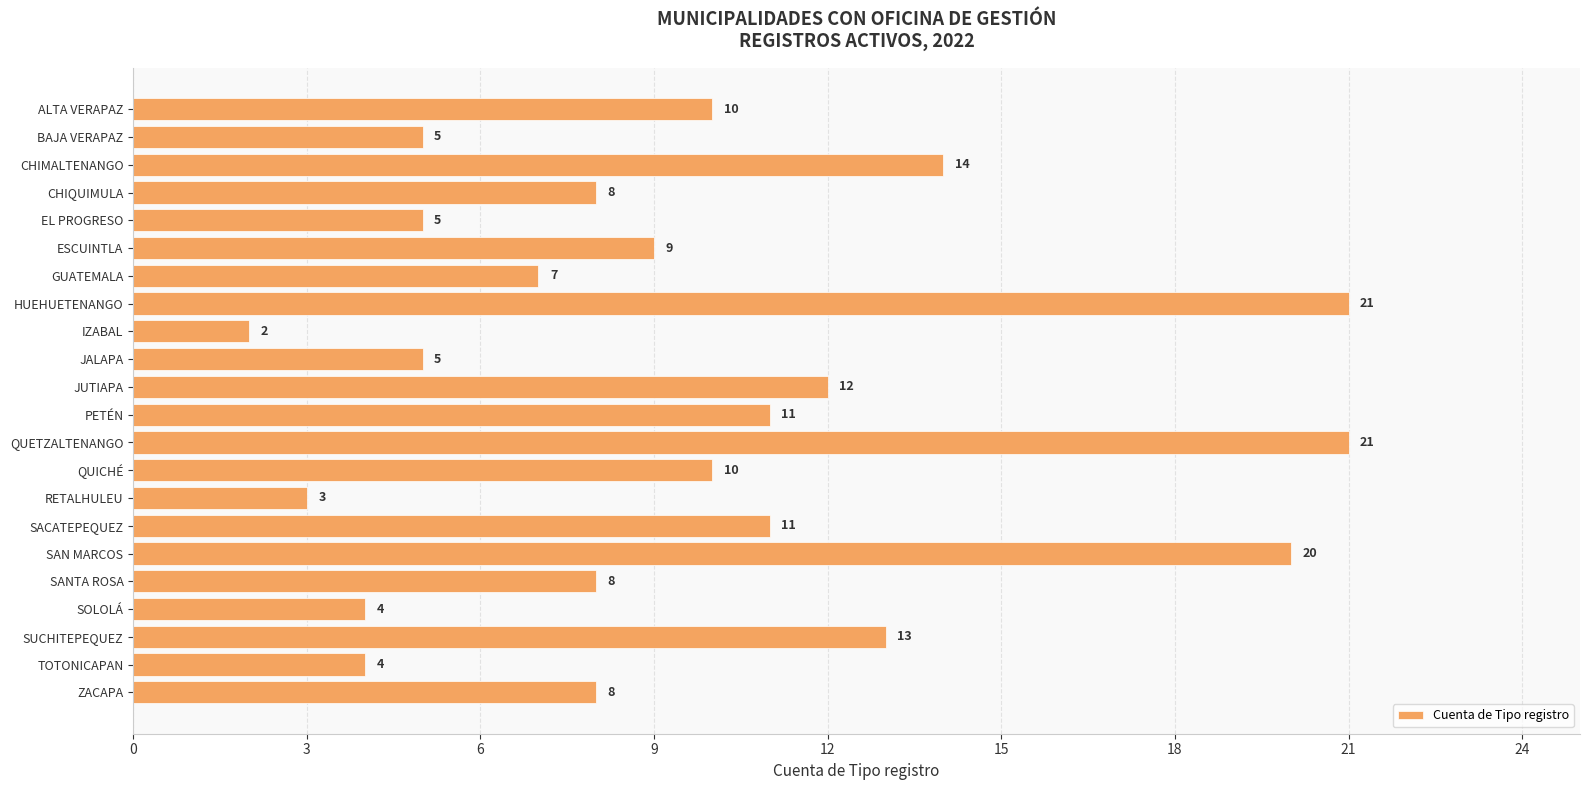

What value does the data have at ZACAPA, to the nearest 5?

10